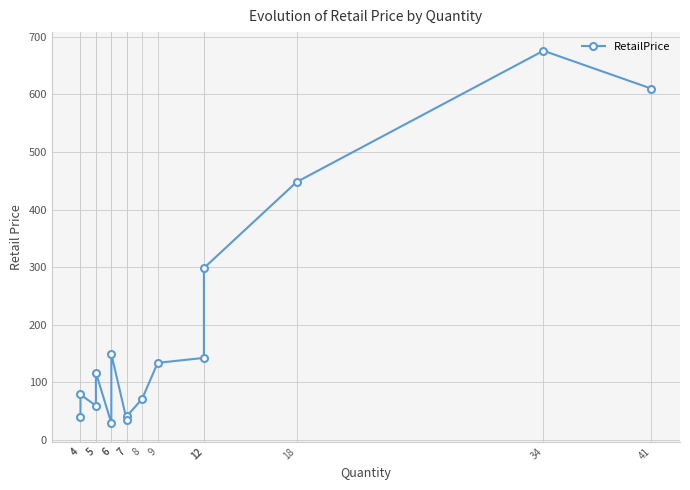

Count the number of data series in this chart.

1